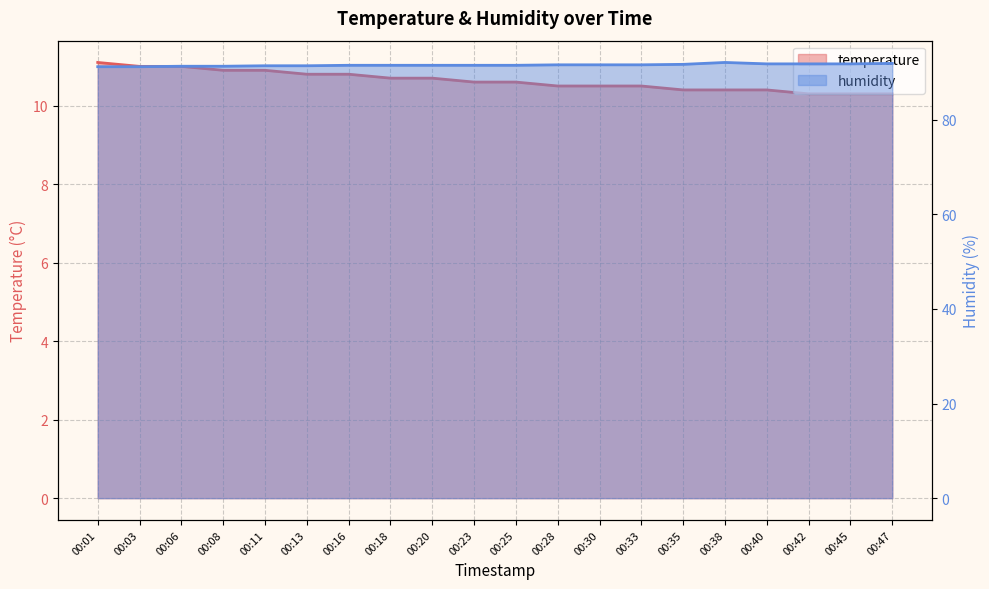

Which has a higher value, 00:23 or 00:28?

00:23